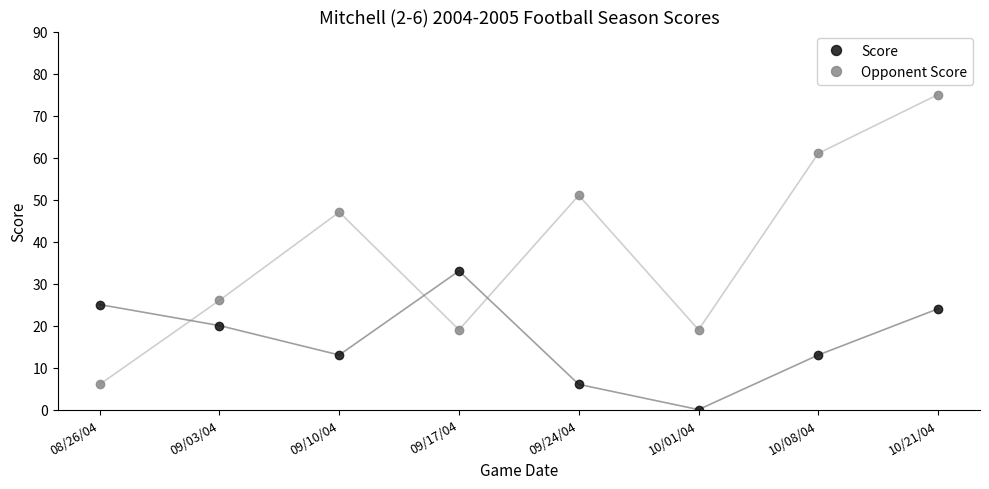

Between 09/10/04 and 09/17/04, which series saw the biggest shift?

Opponent Score